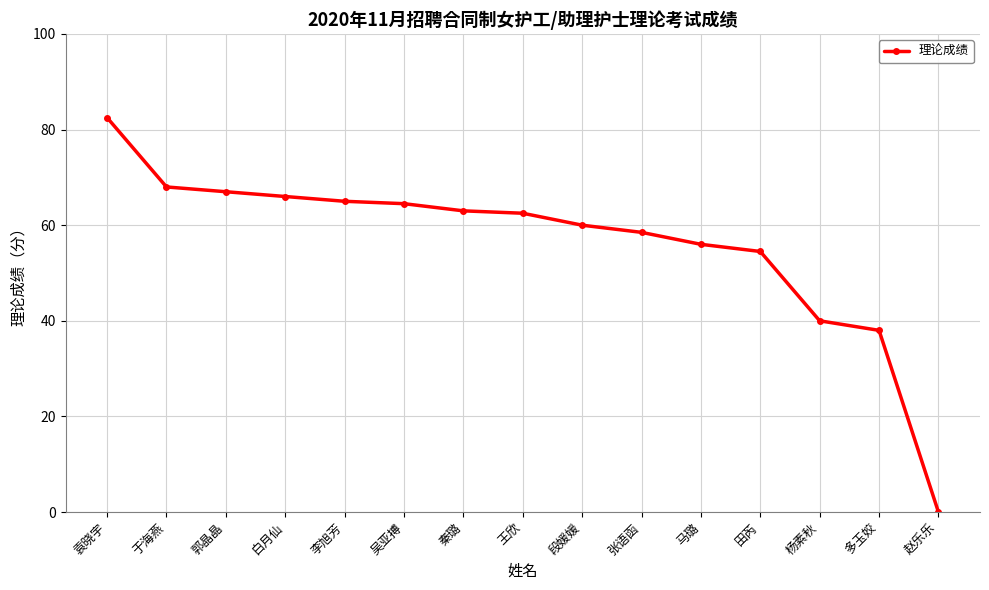

What is the label of the 9th point from the left?

段媛媛